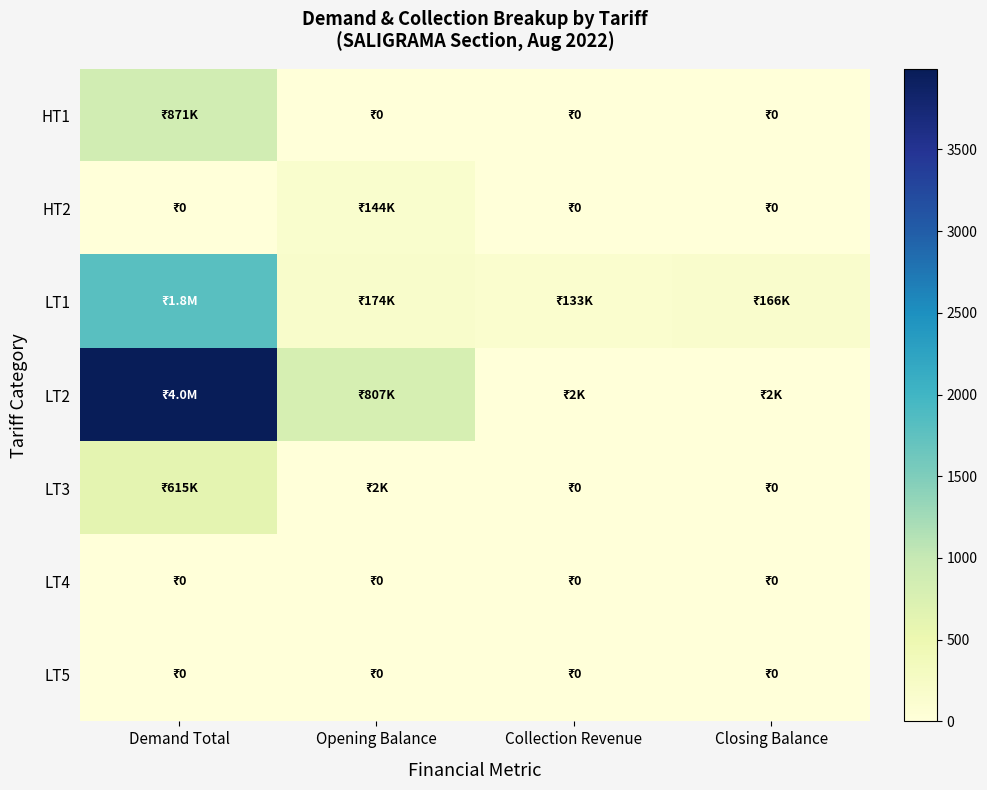

Reading right to left, list all the values displayed in this chart.

HT1: Closing Balance=0.0	Collection Revenue=0.0	Opening Balance=0.0	Demand Total=871.1
HT2: Closing Balance=0.0	Collection Revenue=0.0	Opening Balance=143.7	Demand Total=0.0
LT1: Closing Balance=166.2	Collection Revenue=132.7	Opening Balance=173.6	Demand Total=1808.2
LT2: Closing Balance=1.7	Collection Revenue=2.1	Opening Balance=806.8	Demand Total=3992.7
LT3: Closing Balance=0.0	Collection Revenue=0.0	Opening Balance=2.4	Demand Total=615.3
LT4: Closing Balance=0.0	Collection Revenue=0.0	Opening Balance=0.0	Demand Total=0.0
LT5: Closing Balance=0.0	Collection Revenue=0.0	Opening Balance=0.0	Demand Total=0.0